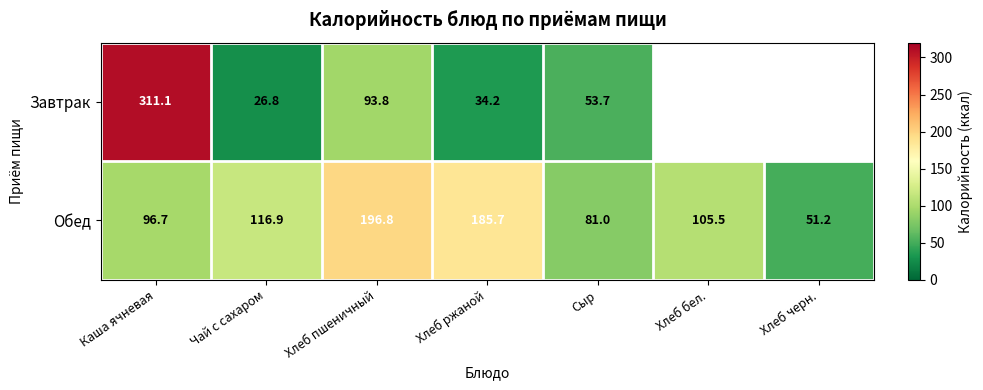

What is the total value across all series at Сыр?

134.7